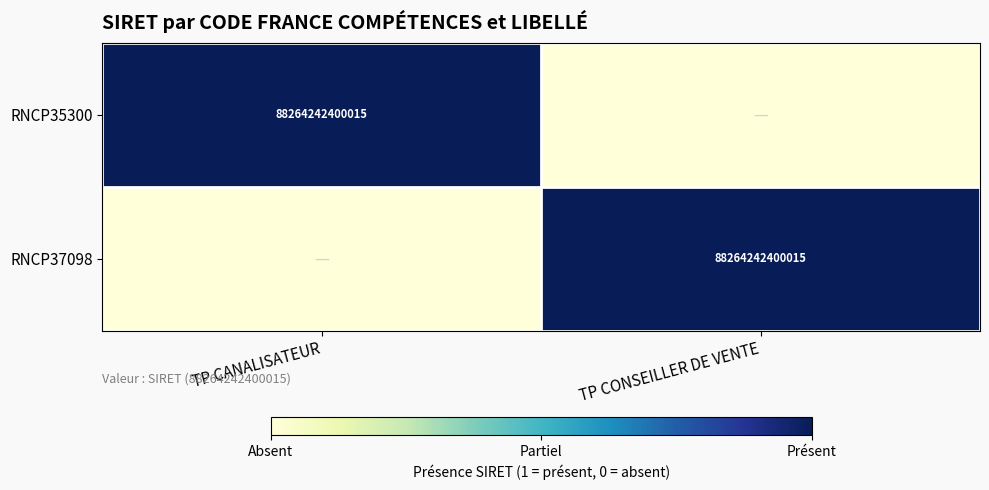

At which category does the chart reach its peak across all series?

TP CANALISATEUR